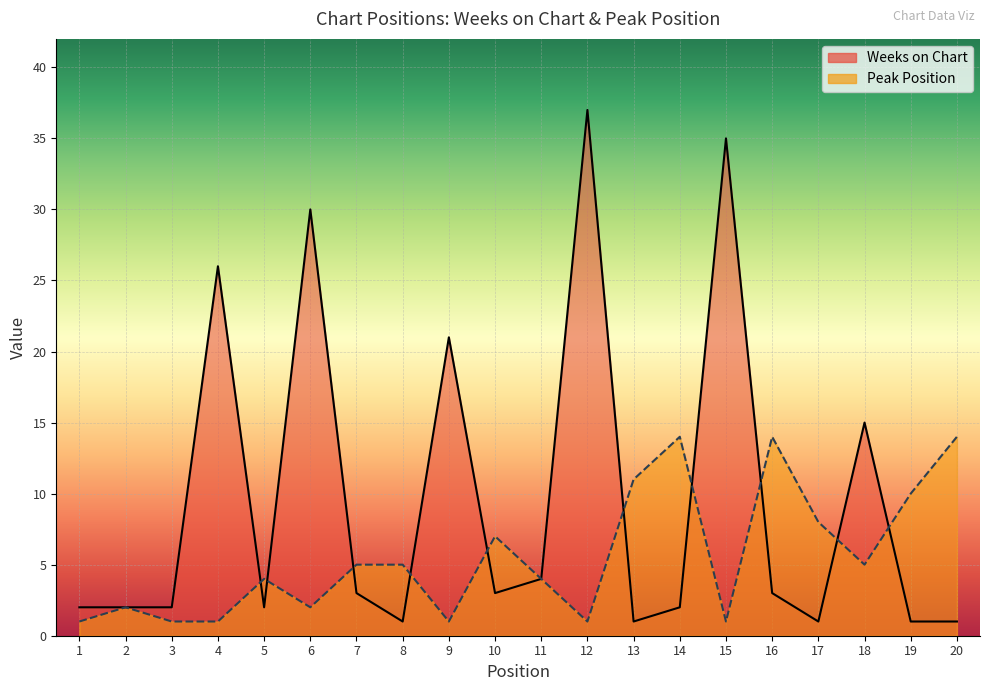

What is the maximum value for Weeks on Chart?

37